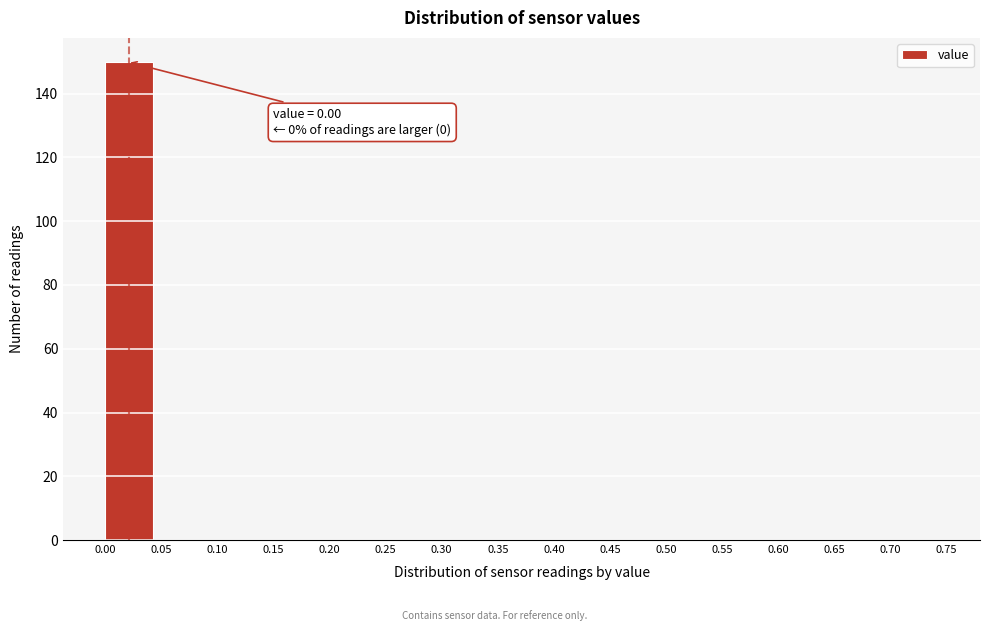

Which range on the x-axis has the tallest bar?

0.00 to 0.05